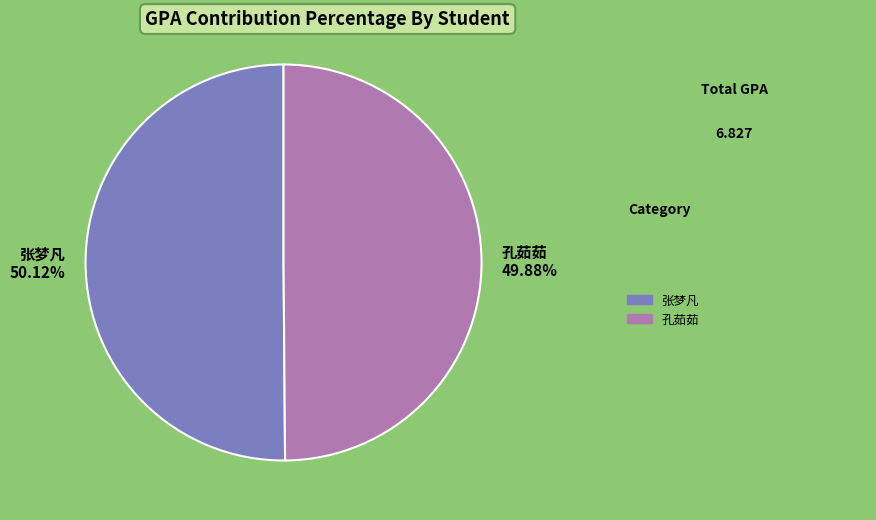

Rank the categories by value from lowest to highest.

孔茹茹 (2014143013), 张梦凡 (2014143015)